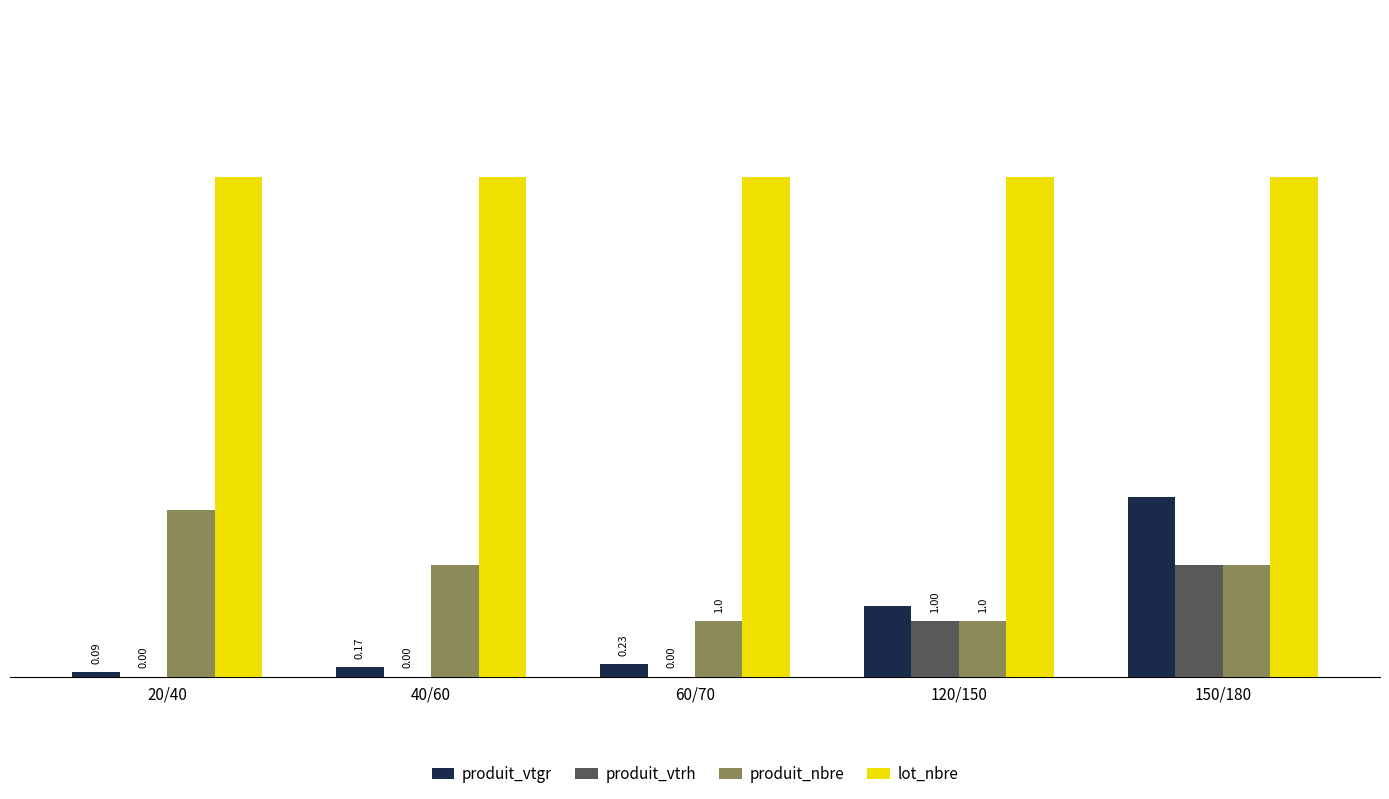

Which series has the largest total across all categories?

lot_nbre